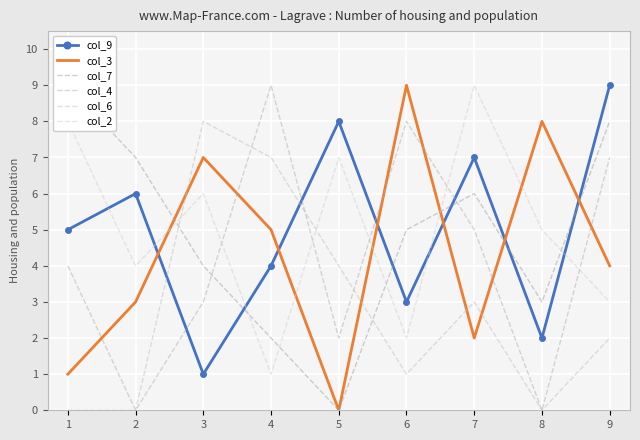

Reading left to right, transcribe all the data shown in this chart.

col_9: 1=5	2=6	3=1	4=4	5=8	6=3	7=7	8=2	9=9
col_3: 1=1	2=3	3=7	4=5	5=0	6=9	7=2	8=8	9=4
col_7: 1=9	2=7	3=4	4=2	5=0	6=5	7=6	8=3	9=8
col_4: 1=4	2=0	3=3	4=9	5=2	6=8	7=5	8=0	9=7
col_6: 1=0	2=0	3=8	4=7	5=4	6=1	7=3	8=0	9=2
col_2: 1=8	2=4	3=6	4=1	5=7	6=2	7=9	8=5	9=3